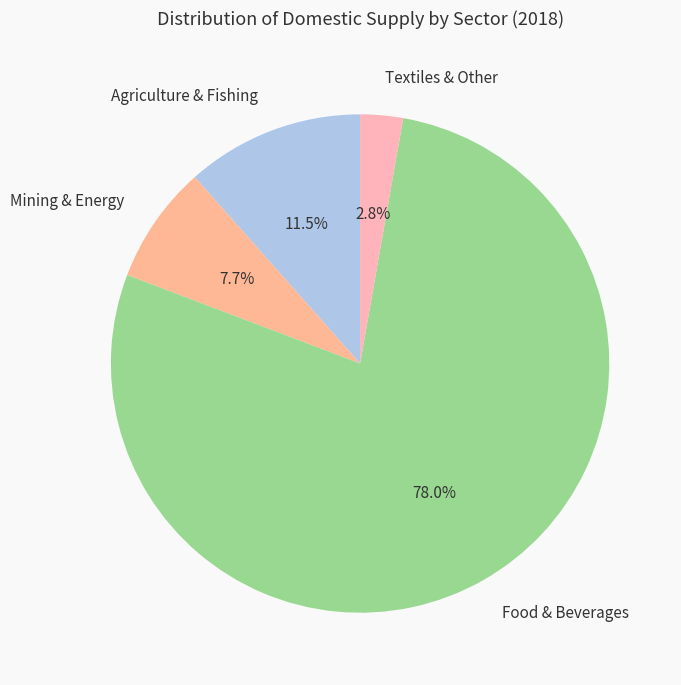

How much of the chart is everything except Mining & Energy?

92.3%